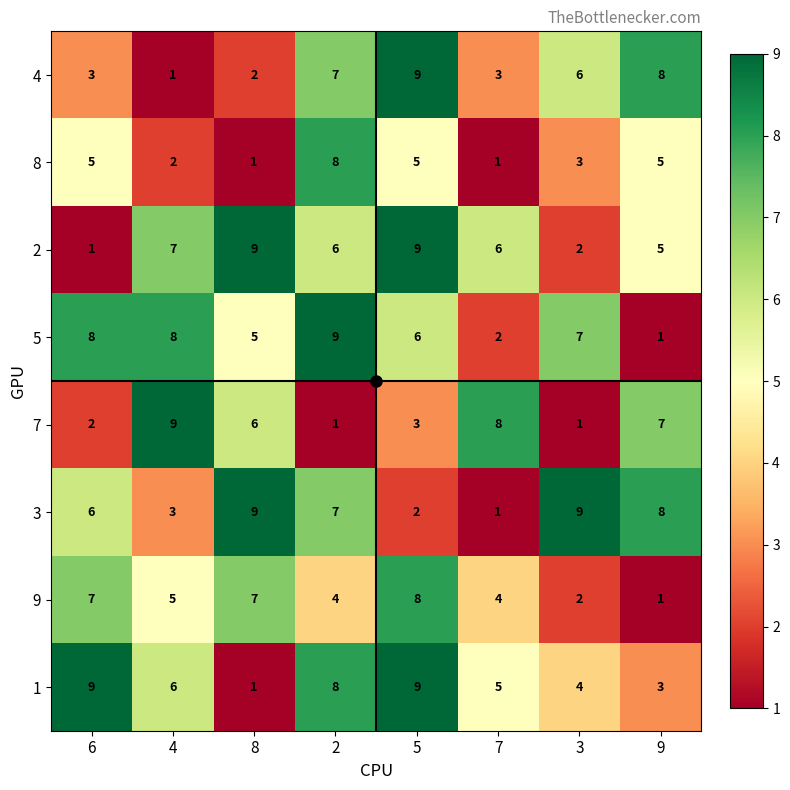

How many categories are shown in the chart?

8